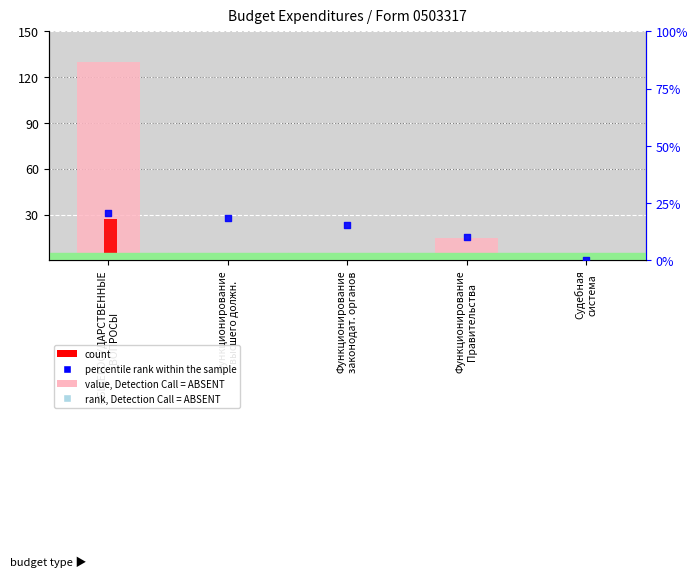

What are all the series names shown in the legend?

value, Detection Call = ABSENT, count, rank, Detection Call = ABSENT, percentile rank within the sample